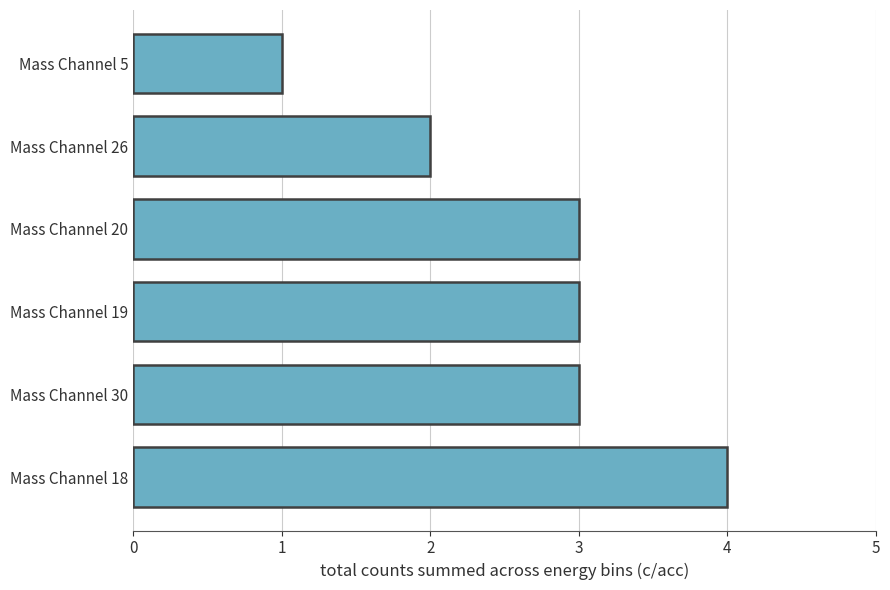

Which label corresponds to the smallest value in the chart?

Mass Channel 5